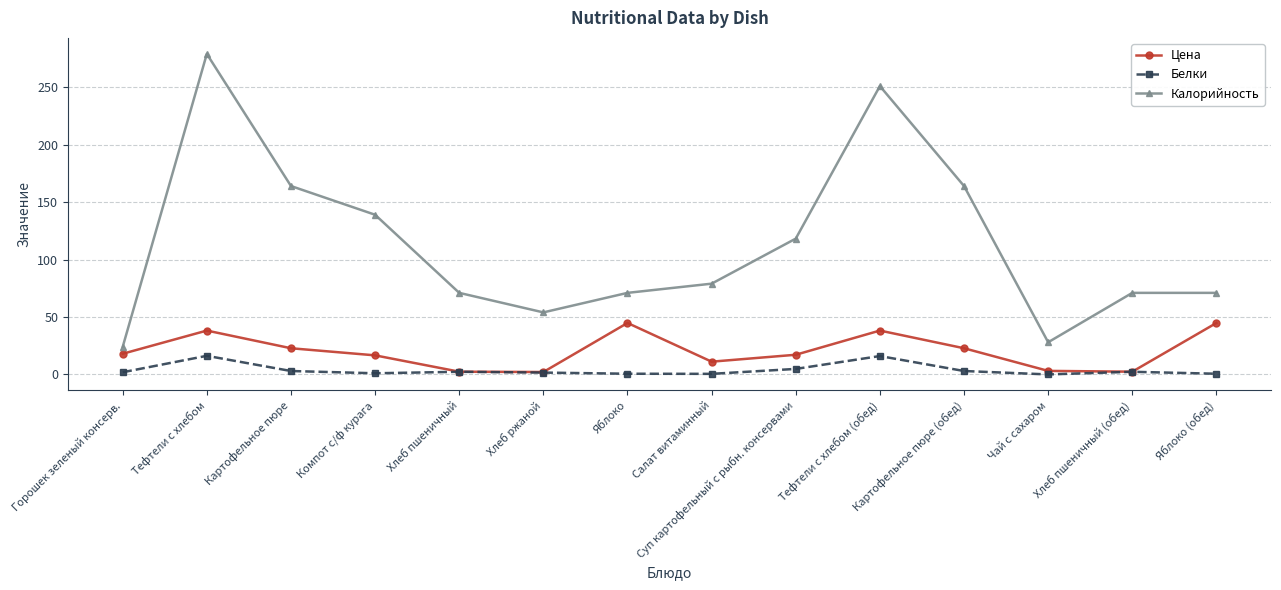

How many categories are shown in the chart?

14